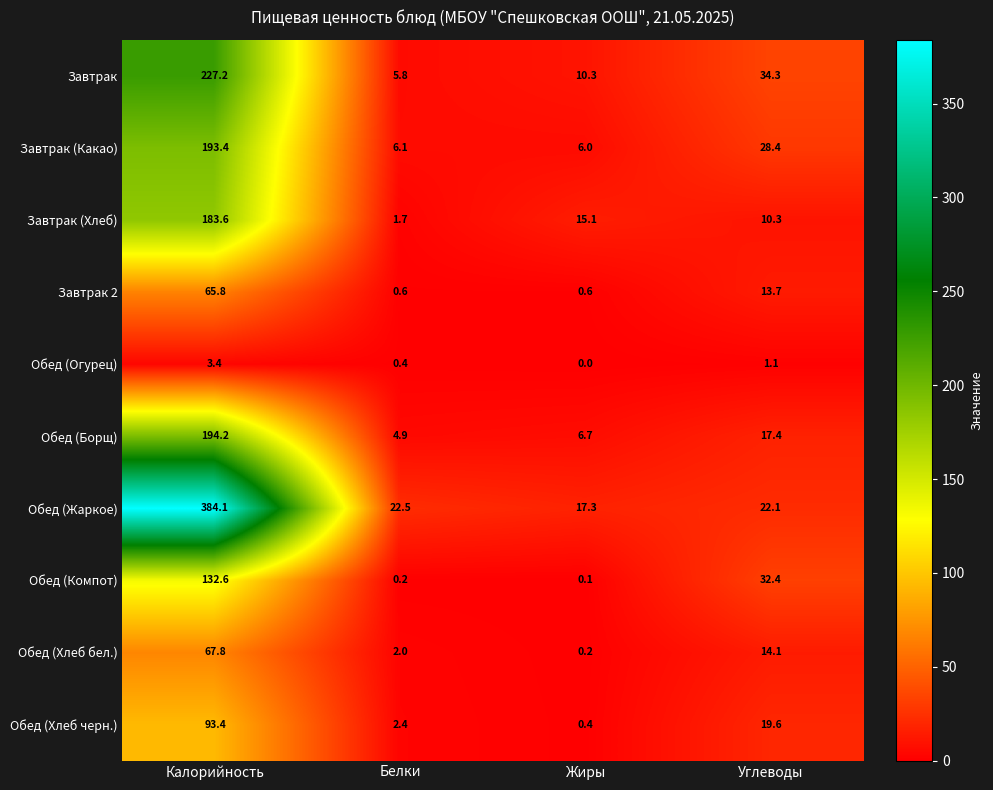

Is it true that Завтрак (Хлеб) equals 96.6 at Калорийность?

False